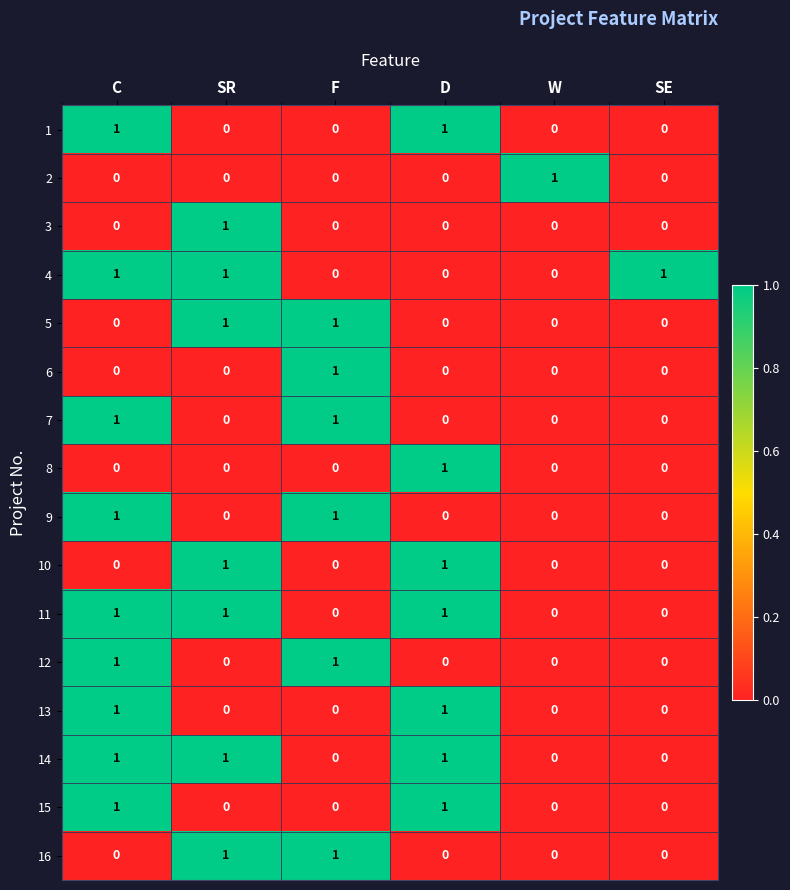

Count the 5 values in the range 0 to 1.

6